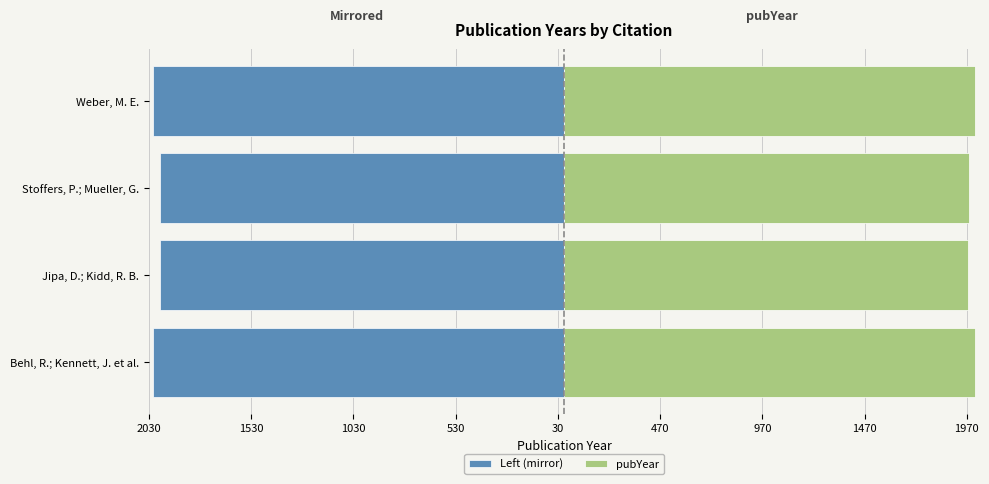

Reading left to right, list all the values displayed in this chart.

Left (mirror): -2010	-1974	-1978	-2010
pubYear: 2010	1974	1978	2010